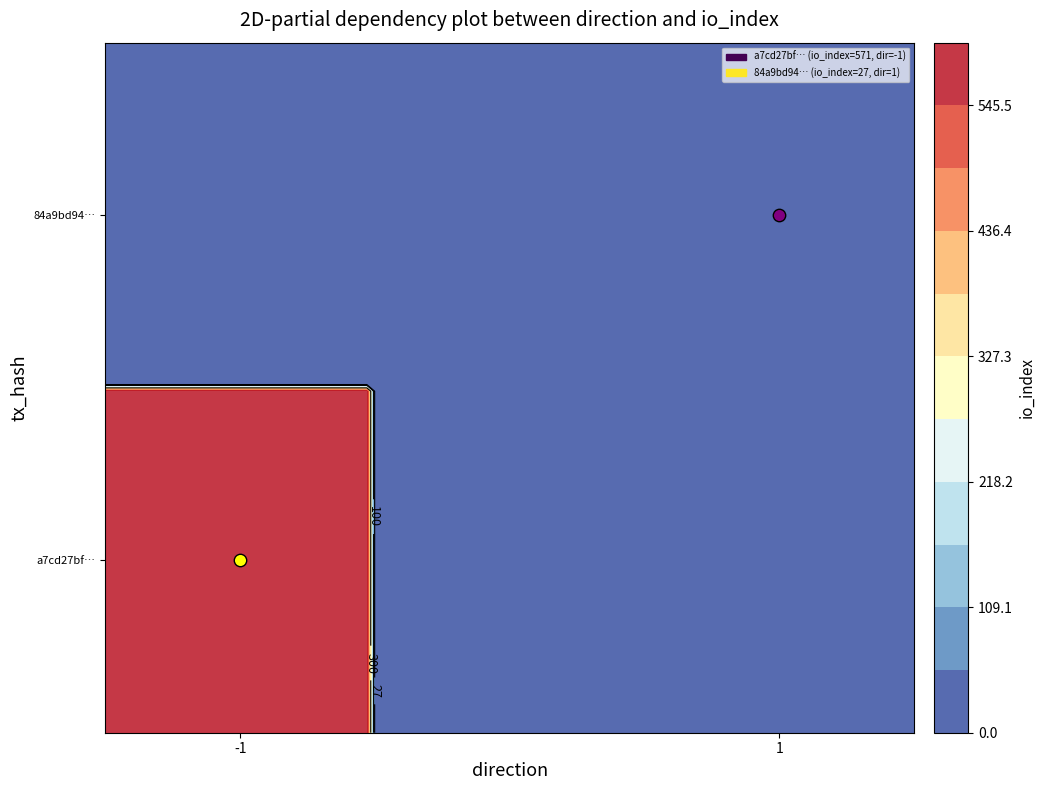

What is the average value of the a7cd27bf22ada7eba9078520241fc3278b2382a series?

285